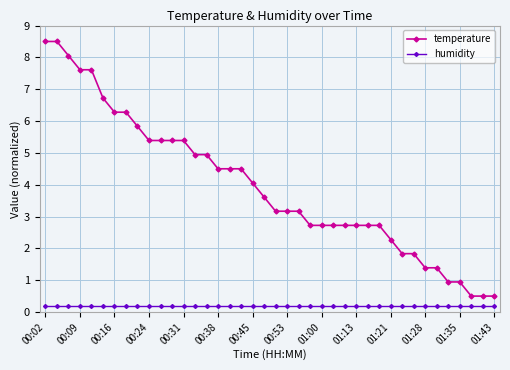

List the series in order of their peak value, highest first.

temperature, humidity